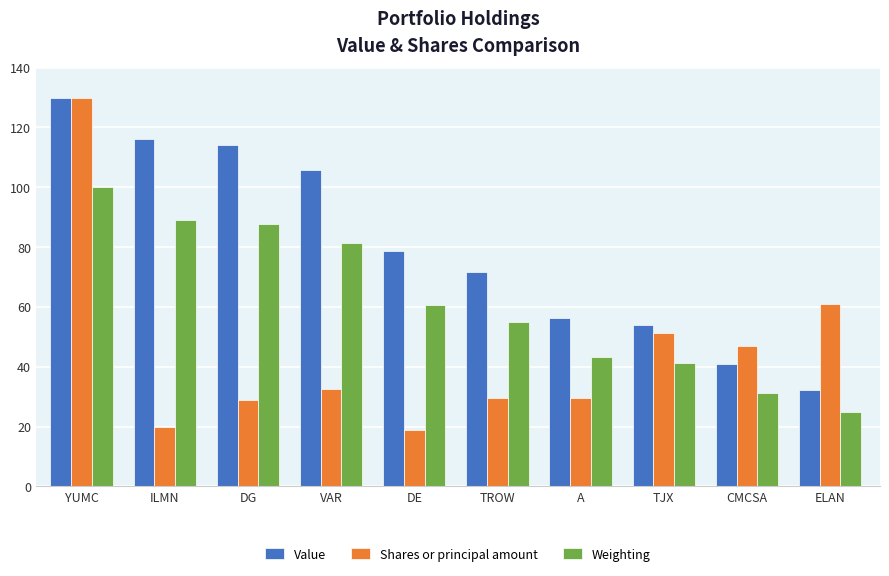

What is the highest value of the Weighting series?

100.0